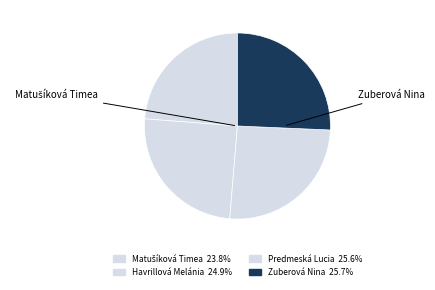

How many segments does this pie chart have?

4